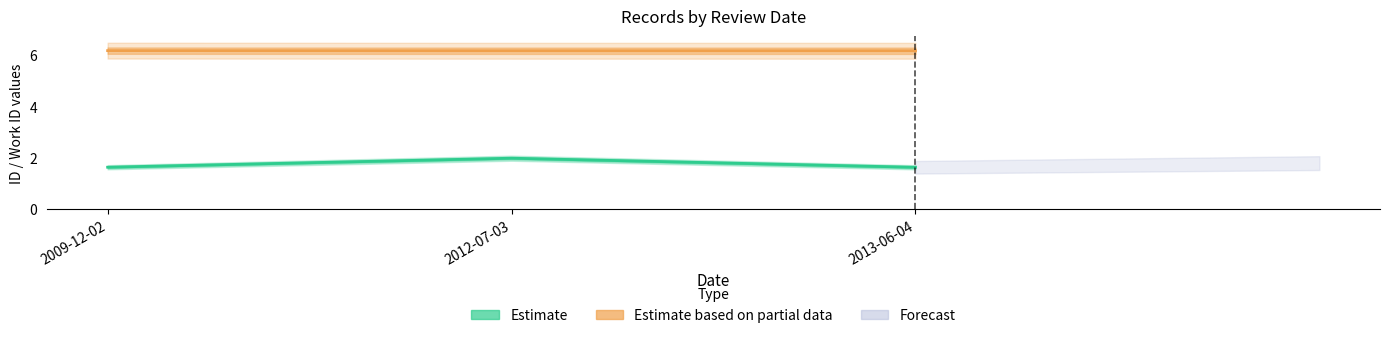

At 2009-12-02, list the series in order from largest to smallest.

Estimate partial (work_id / 1k), Estimate (id / 10k)